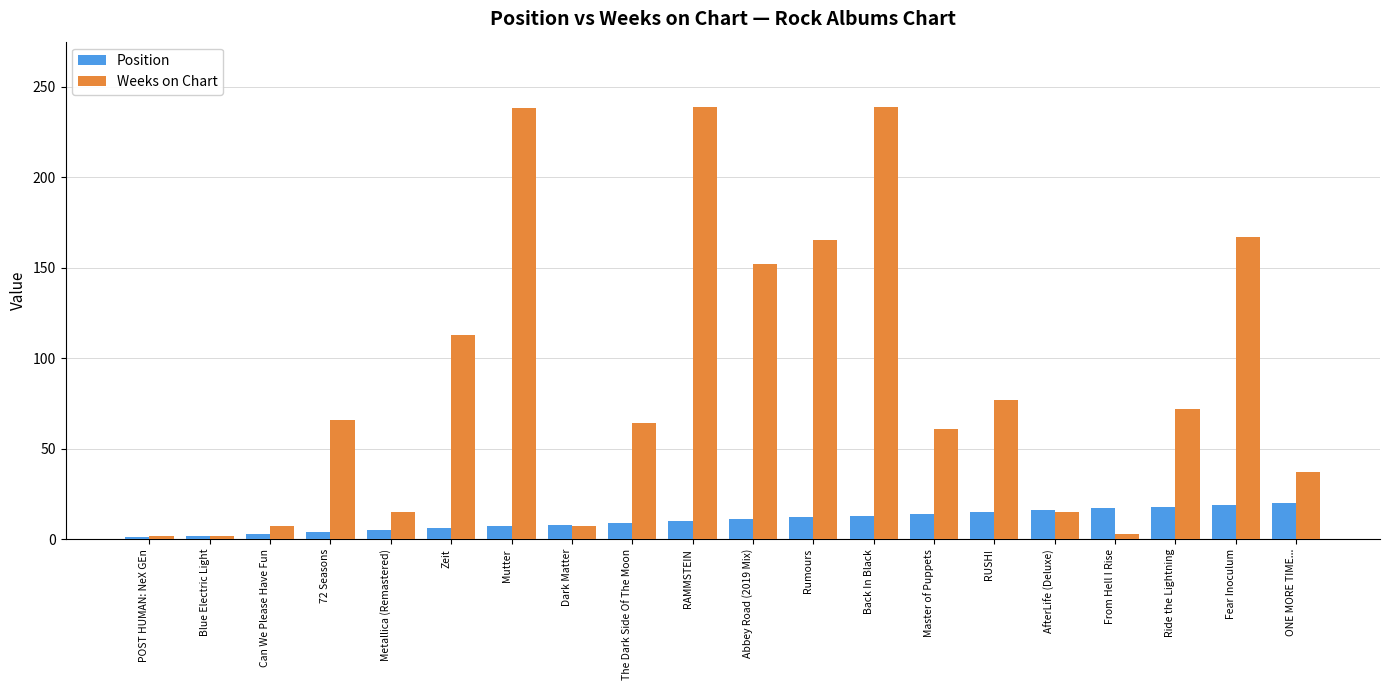

Where is Weeks on Chart nearest to the value 120?

Zeit